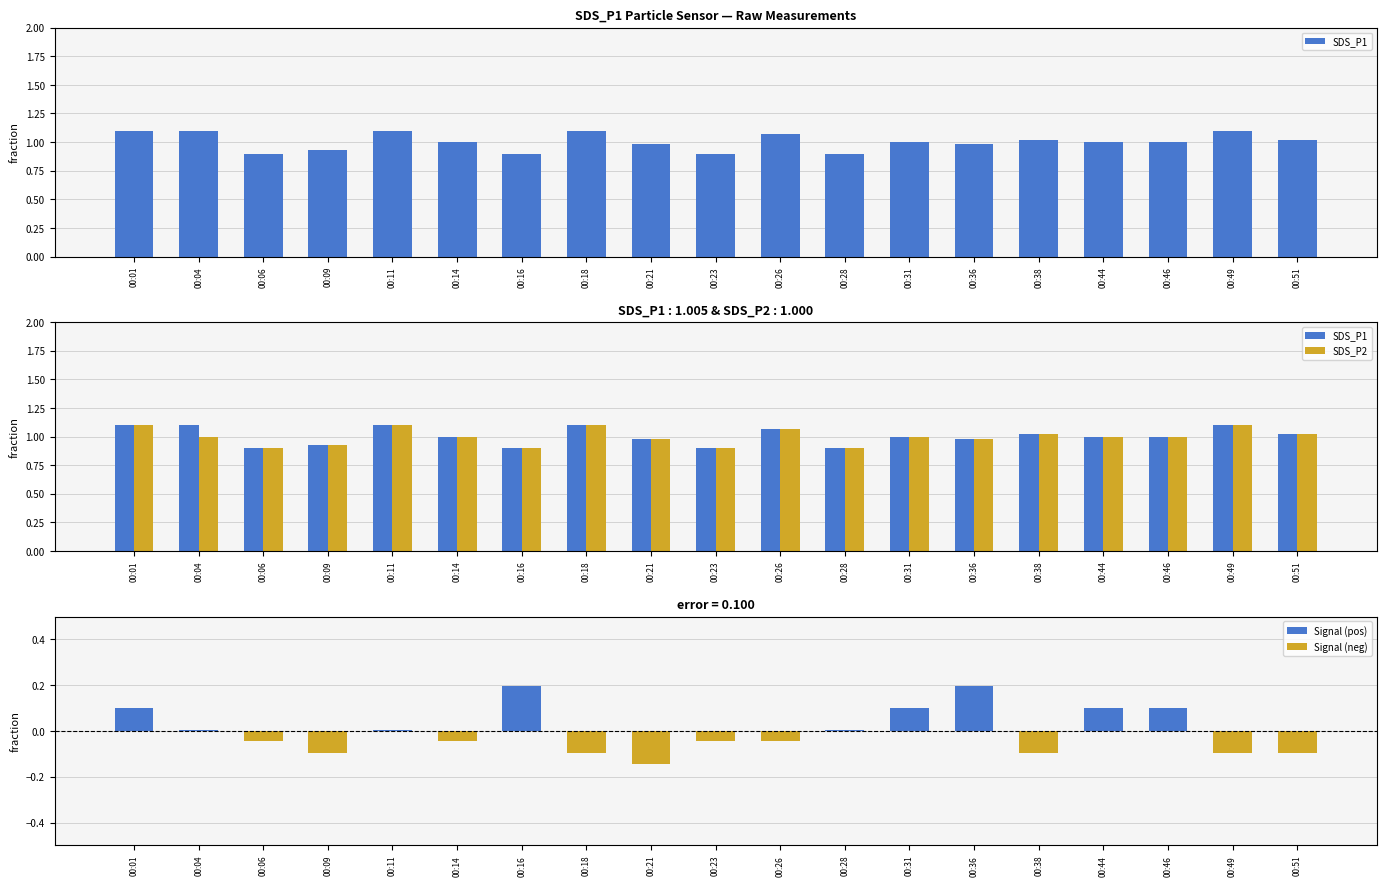

Reading left to right, list all the values displayed in this chart.

SDS_P1: 1.1	1.1	0.9	0.9	1.1	1.0	0.9	1.1	1.0	0.9	1.1	0.9	1.0	1.0	1.0	1.0	1.0	1.1	1.0
SDS_P2: 1.1	1.0	0.9	0.9	1.1	1.0	0.9	1.1	1.0	0.9	1.1	0.9	1.0	1.0	1.0	1.0	1.0	1.1	1.0